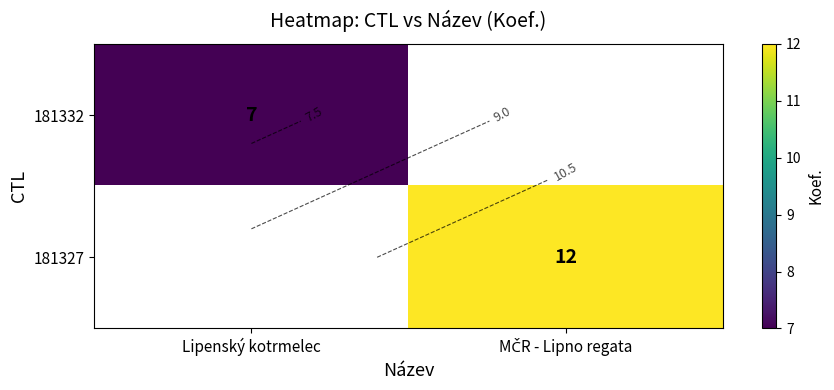

Rank the series by their maximum value, from highest to lowest.

181332, 181327